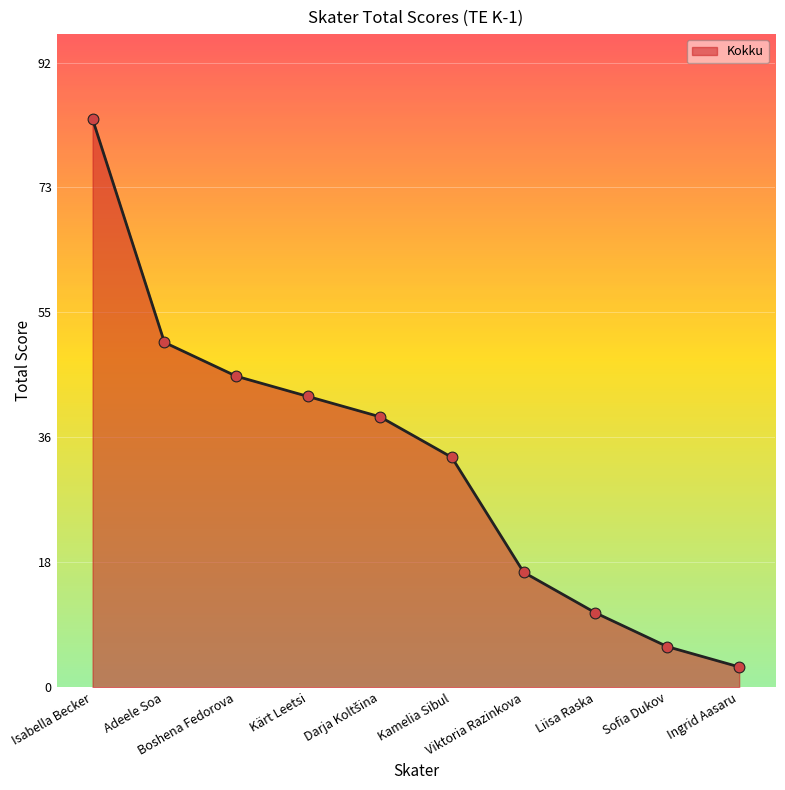

What is the change in value from Liisa Raska to Sofia Dukov?

-5